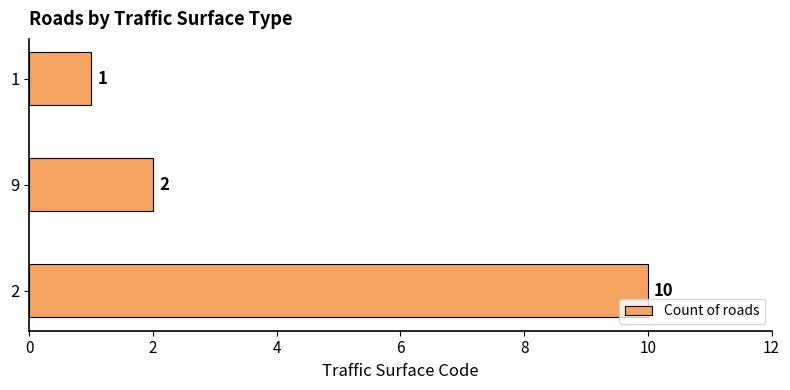

What is the greatest value displayed?

10